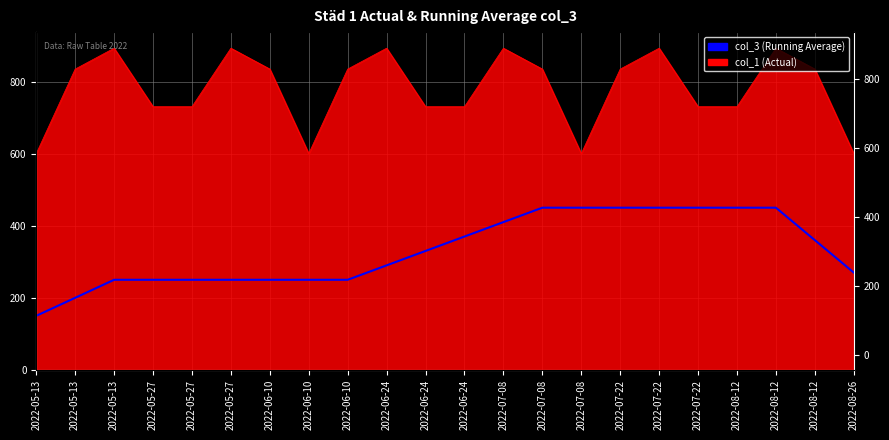

Reading left to right, transcribe all the data shown in this chart.

150	200	250	250	250	250	250	250	250	290	330	370	410	450	450	450	450	450	450	450	360	270